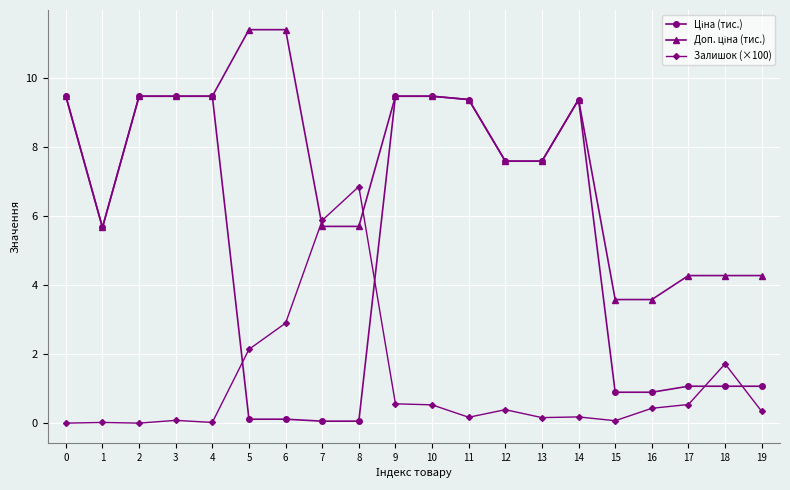

What is the greatest value displayed?

11.4